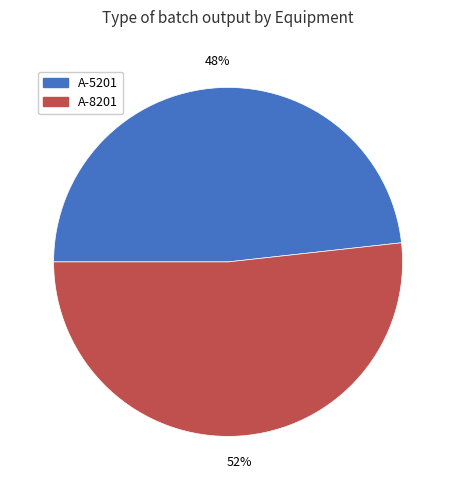

Does any single category account for the majority?

Yes